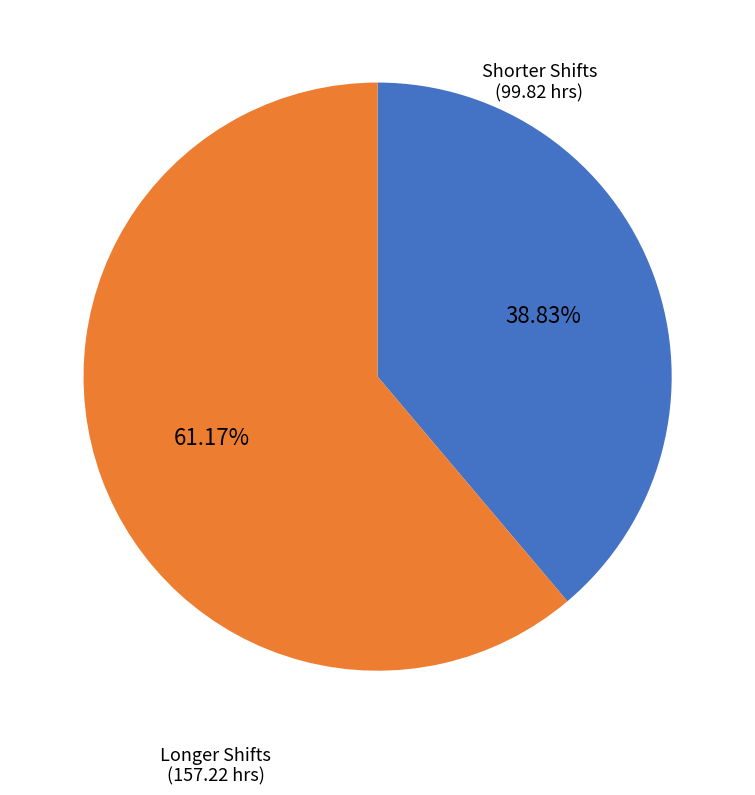

Is there any slice that represents more than half of the pie?

Yes